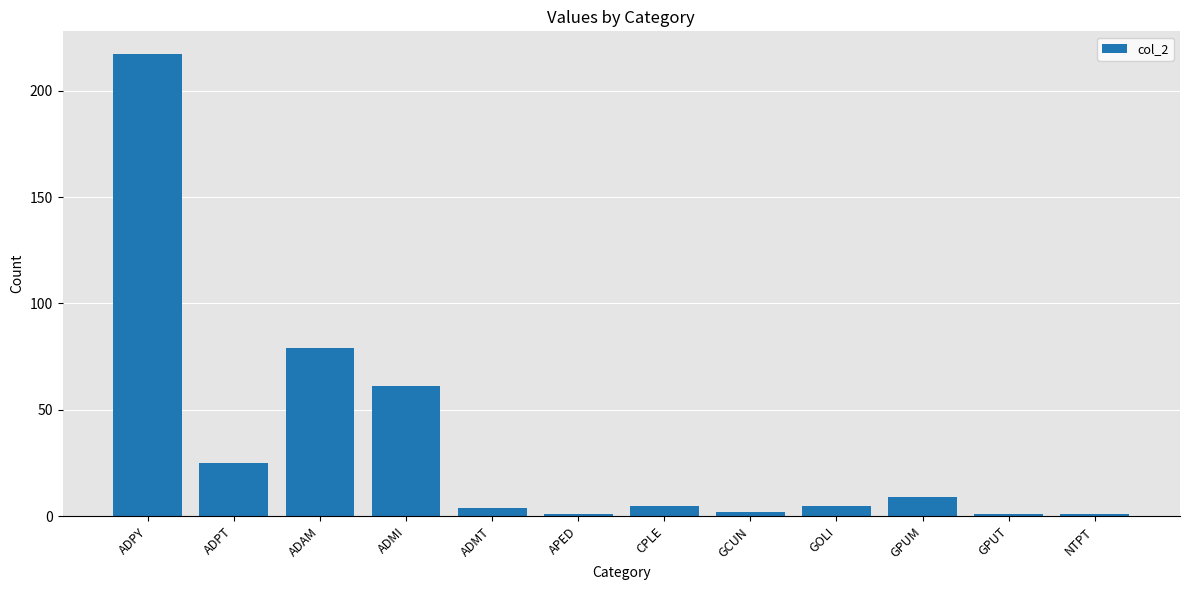

What is the difference between the second highest and minimum values?

78